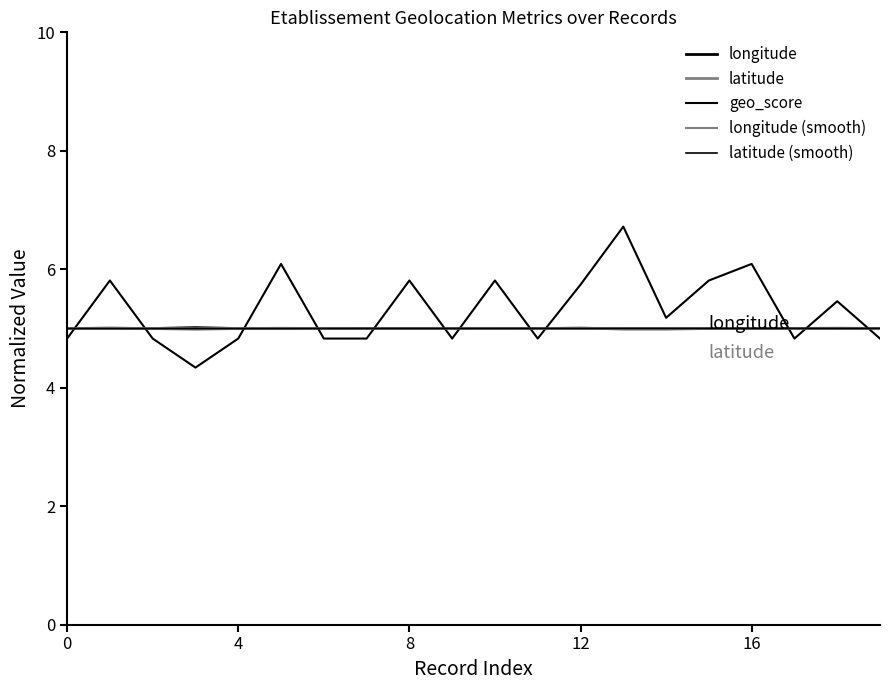

Does the chart display data point markers on the line(s)?

No